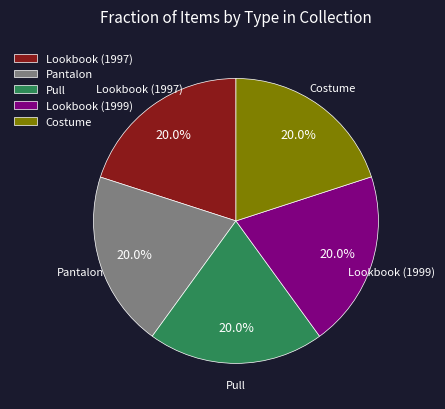

To the nearest percent, what portion does Lookbook (1997) represent?

20%